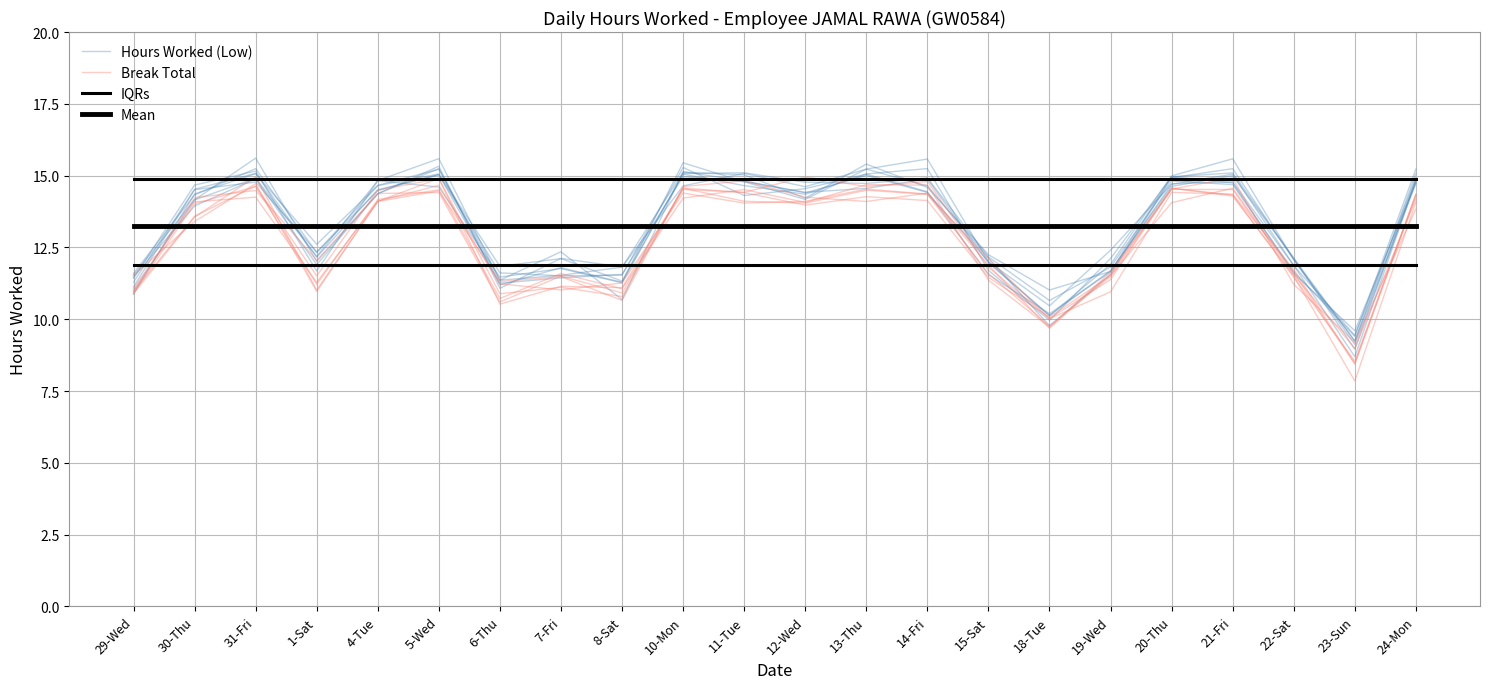

Which series has the largest total across all categories?

Mean